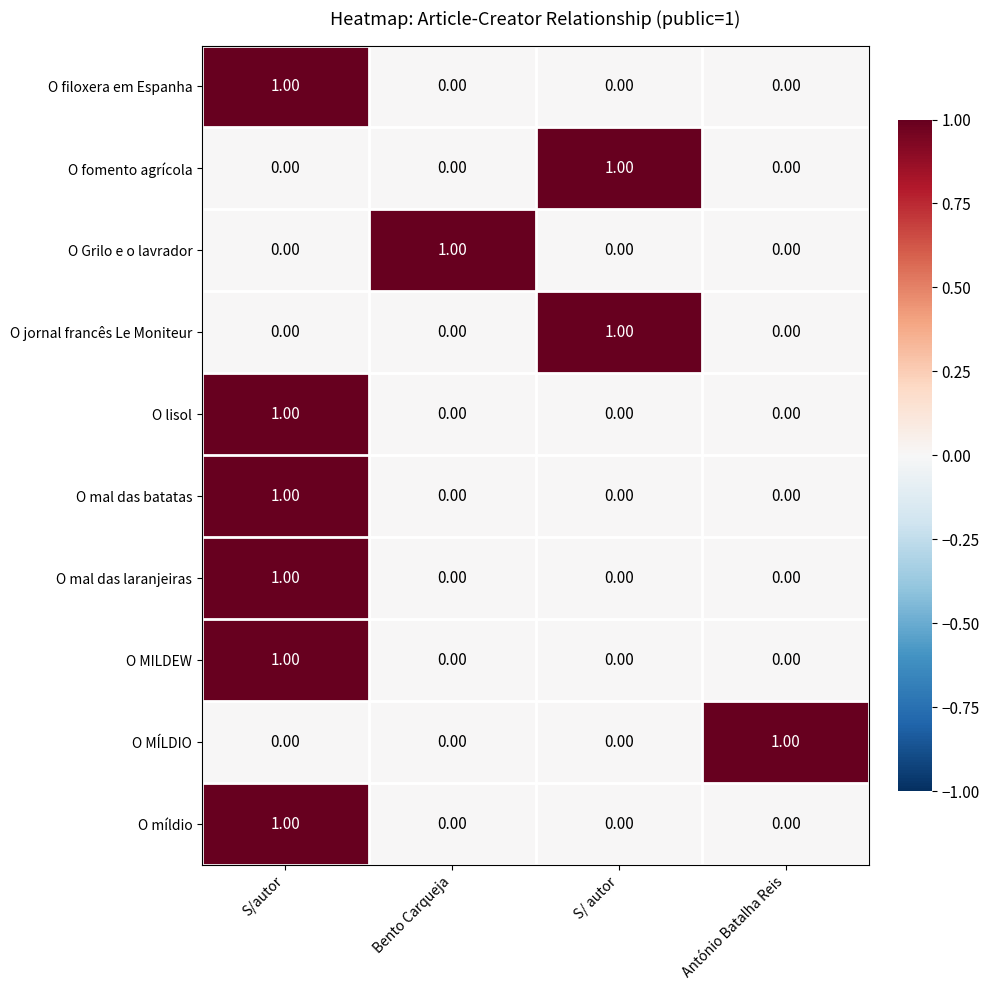

Which category has the highest value in the O lisol series?

S/autor